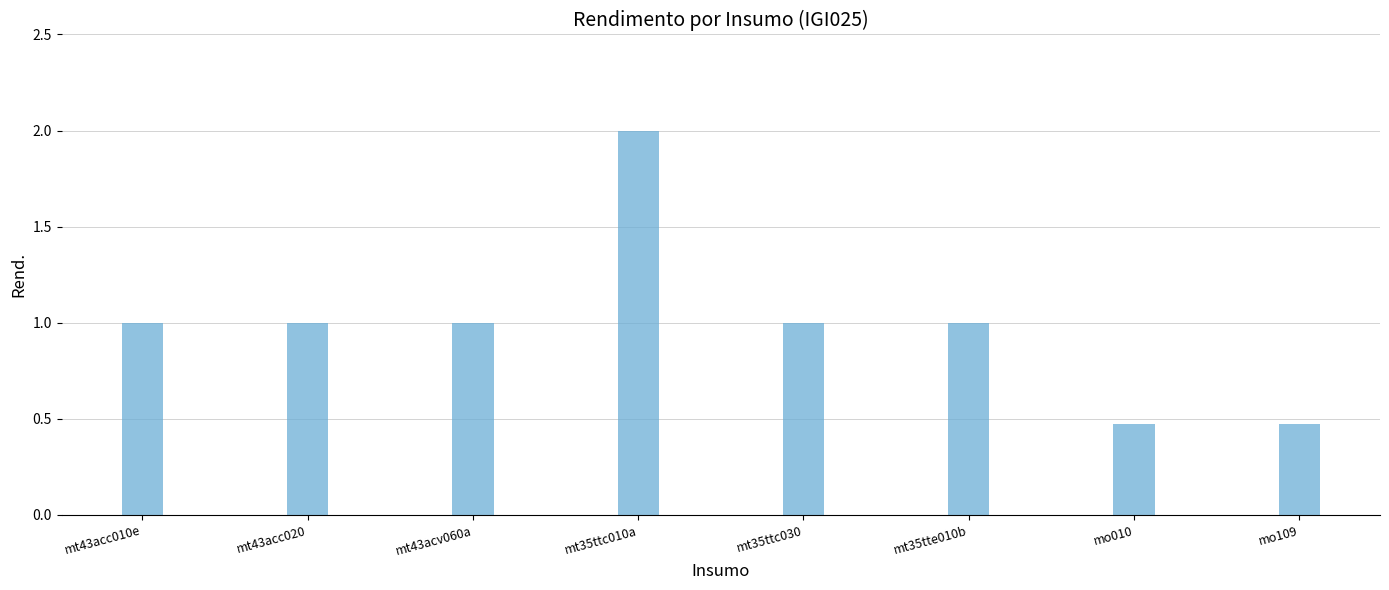

What position from the left is mt43acc010e?

1